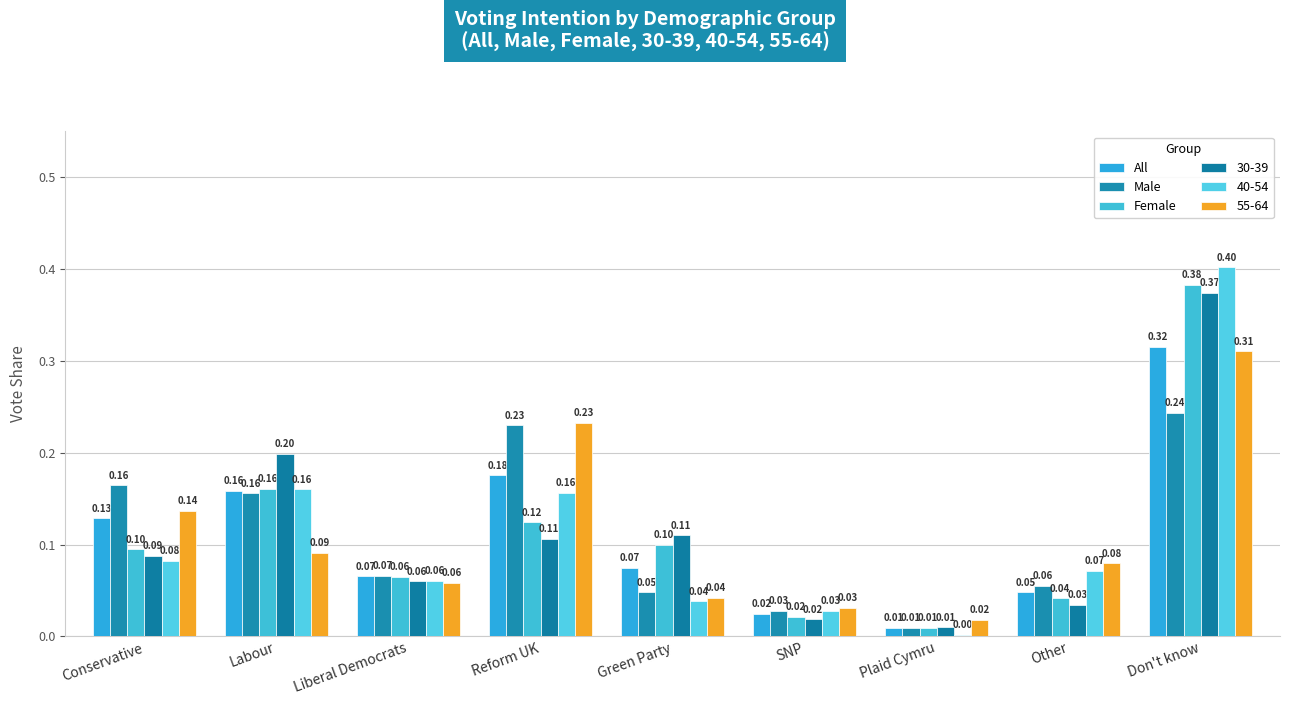

The value of Male at Don't know is 0.4. True or false?

False